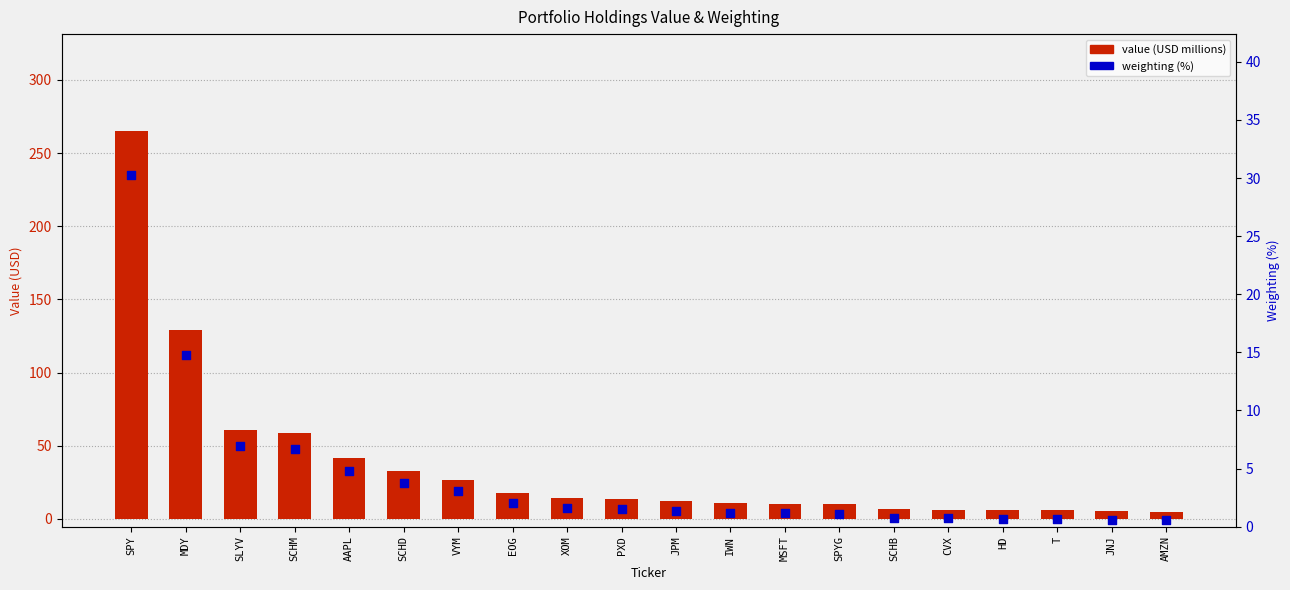

Which series reaches the minimum Y coordinate?

Weighting (%)